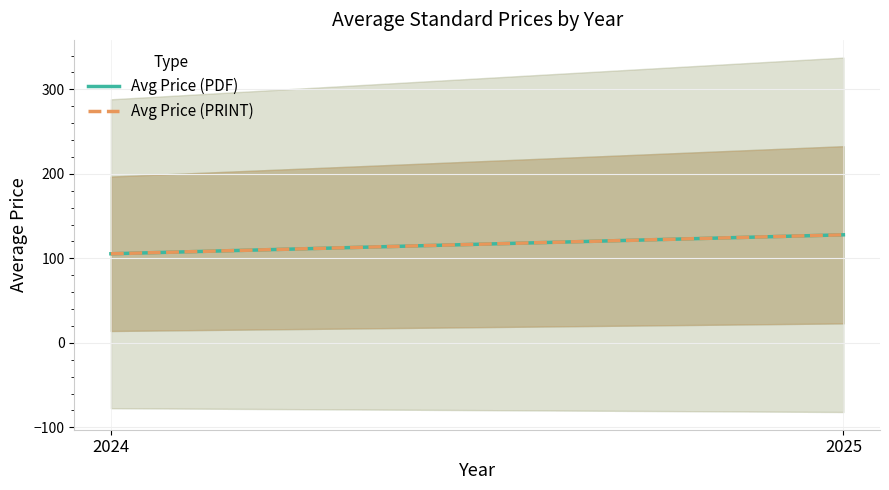

Is the value of Avg Price (PDF) at 2024 greater than the value of Avg Price (PRINT) at 2025?

No